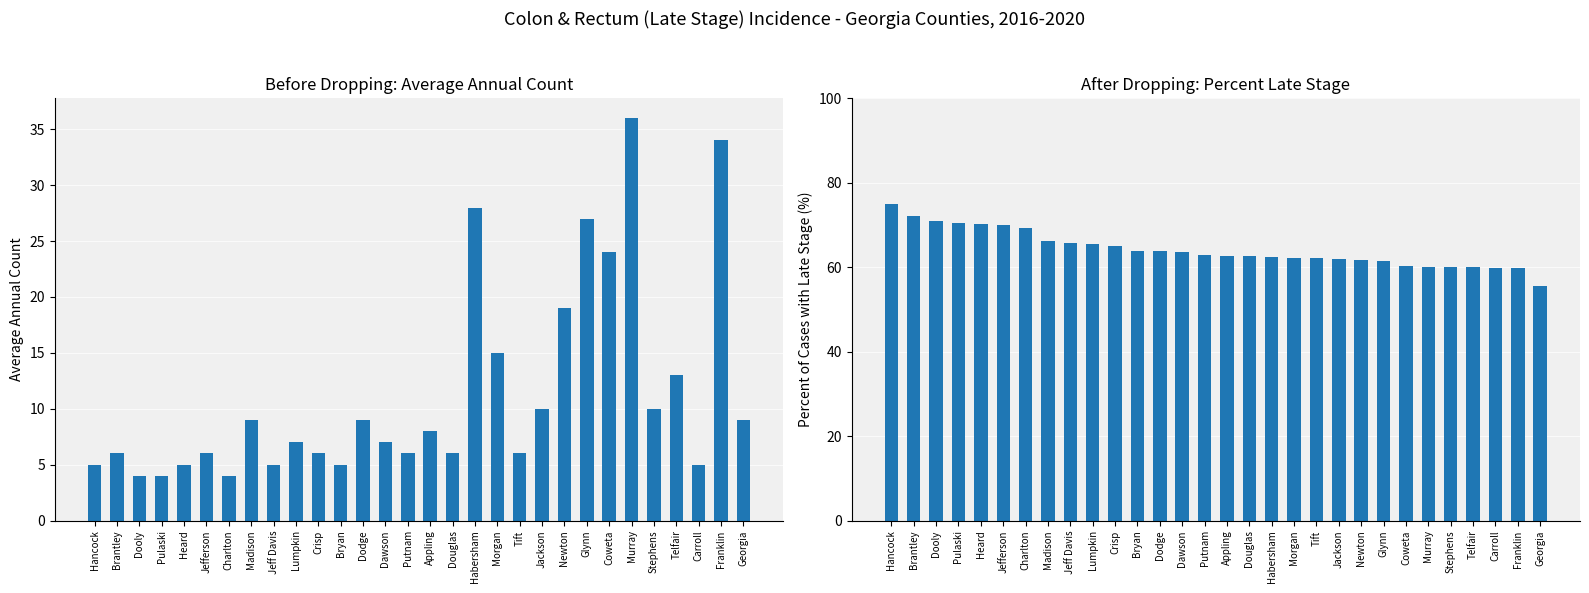

Reading right to left, transcribe all the data shown in this chart.

Average Annual Count: 9.0	34.0	5.0	13.0	10.0	36.0	24.0	27.0	19.0	10.0	6.0	15.0	28.0	6.0	8.0	6.0	7.0	9.0	5.0	6.0	7.0	5.0	9.0	4.0	6.0	5.0	4.0	4.0	6.0	5.0
Percent Late Stage: 55.6	59.7	59.7	60.0	60.0	60.0	60.2	61.4	61.6	62.0	62.2	62.2	62.4	62.7	62.7	62.9	63.6	63.8	63.9	64.9	65.5	65.7	66.2	69.2	70.0	70.3	70.4	71.0	72.1	75.0